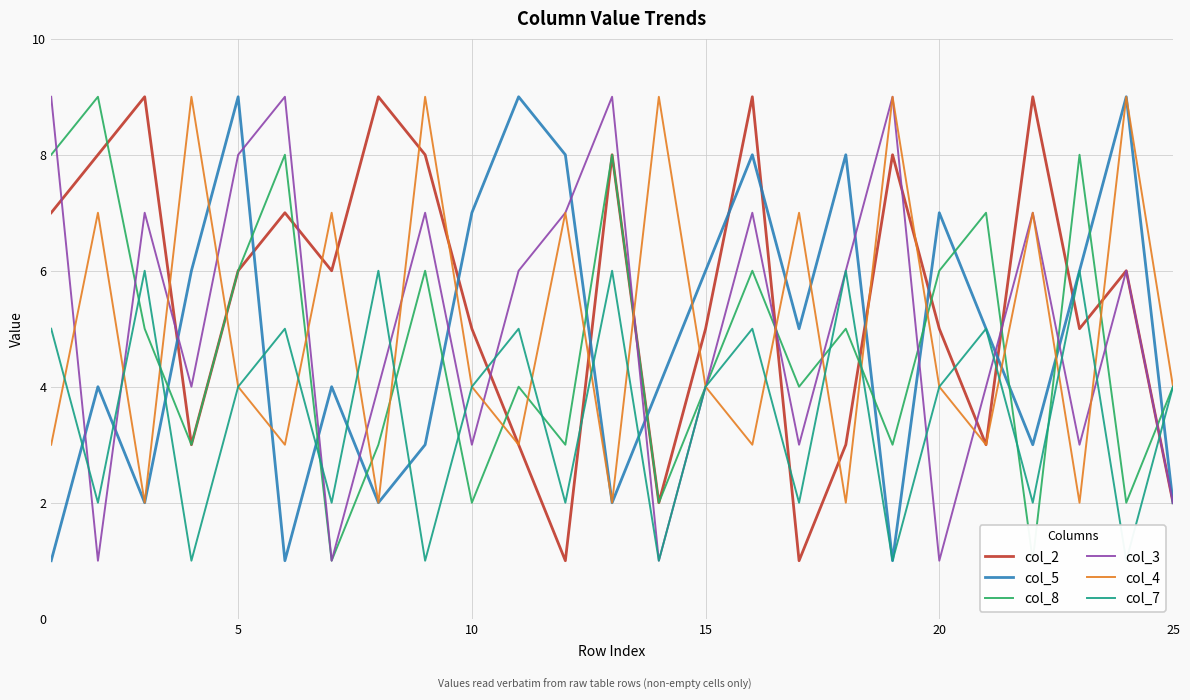

How many data points does each series have?

25